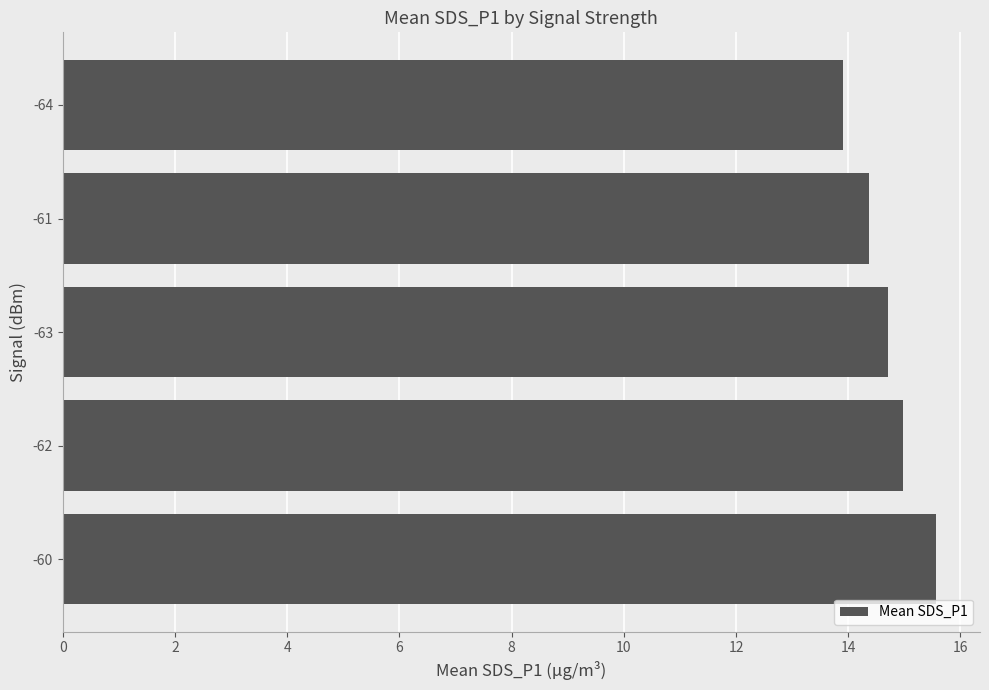

True or false: the data shows 15.0 at -62.

True